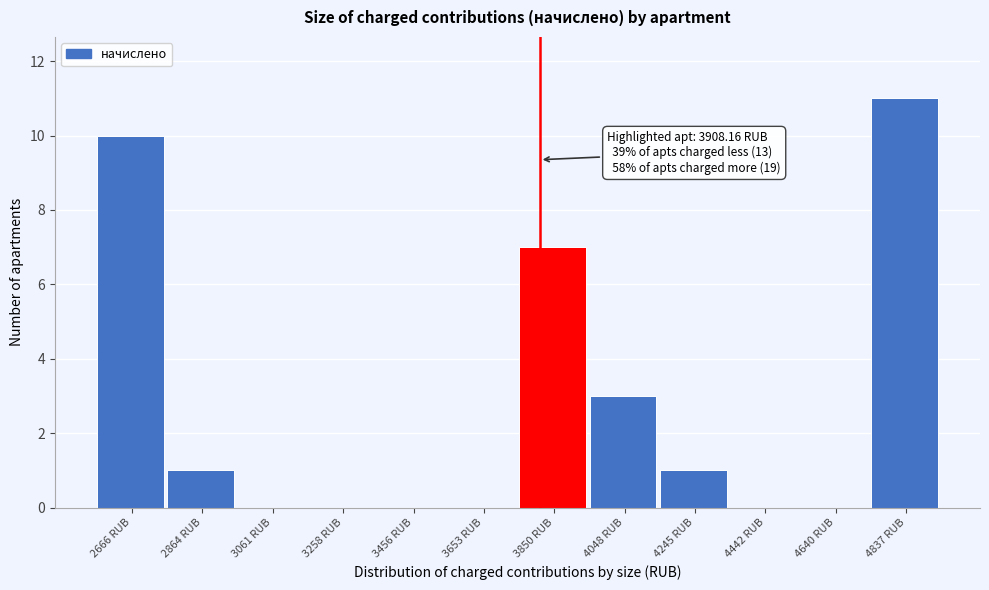

Reading left to right, what are all the values shown in this chart?

2666 RUB=10	2864 RUB=1	3061 RUB=0	3258 RUB=0	3456 RUB=0	3653 RUB=0	3850 RUB=7	4048 RUB=3	4245 RUB=1	4442 RUB=0	4640 RUB=0	4837 RUB=11